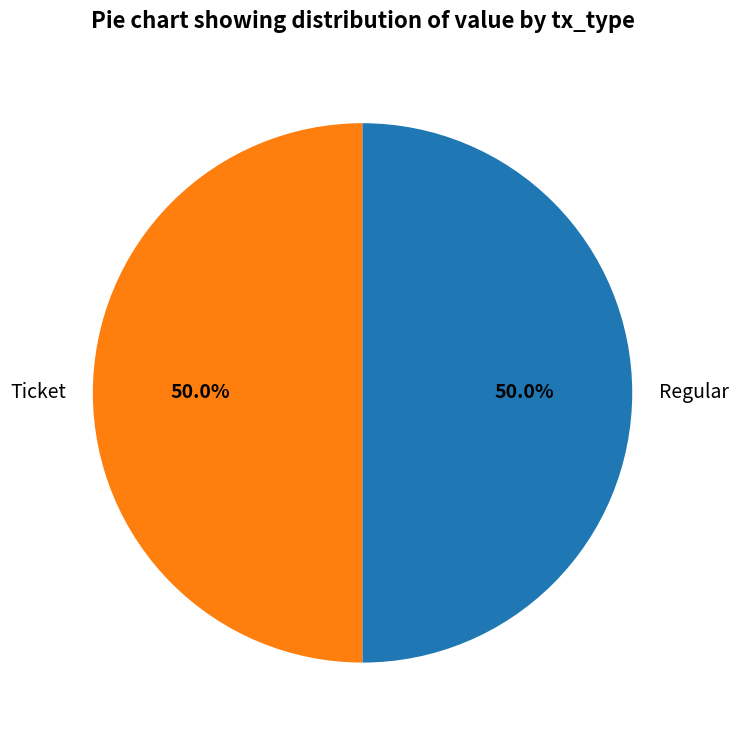

Count the number of slices in the pie.

2